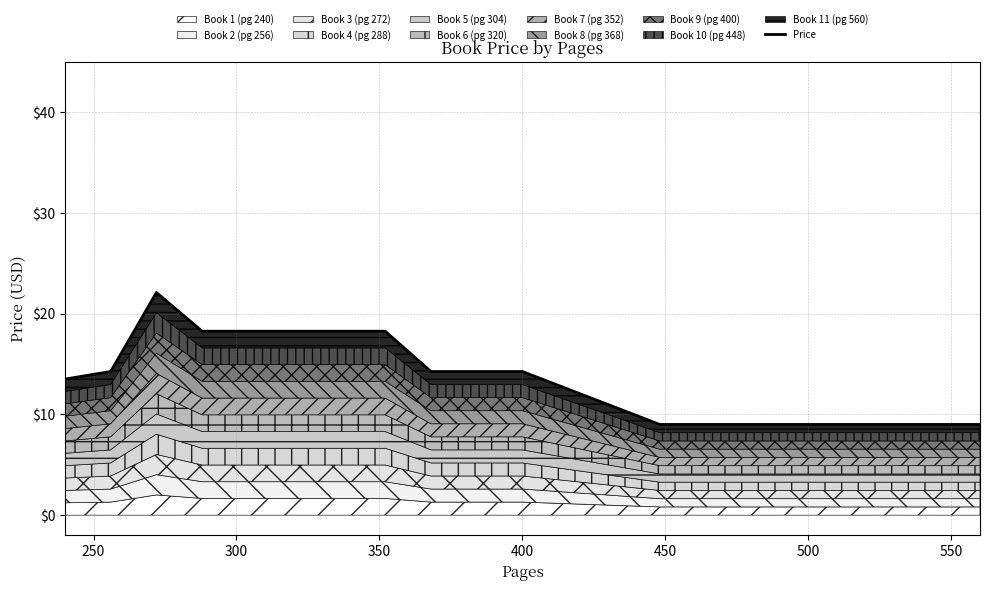

What is the difference between the maximum and minimum values?

13.1